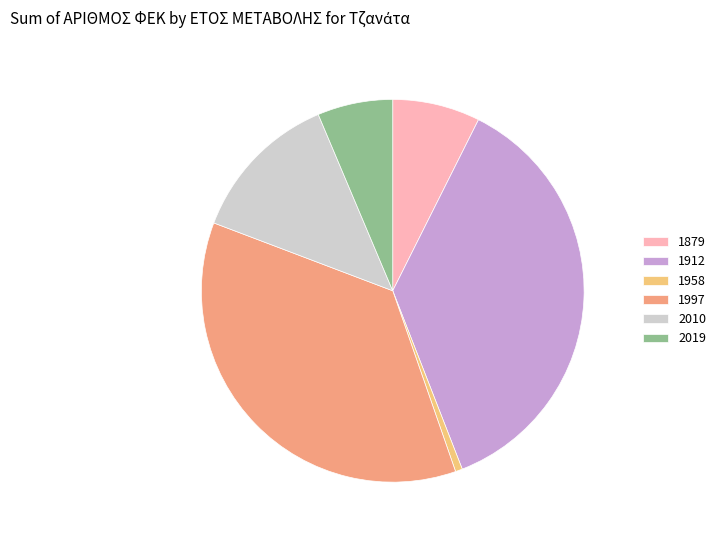

Between 2019 and 1997, which is larger?

1997